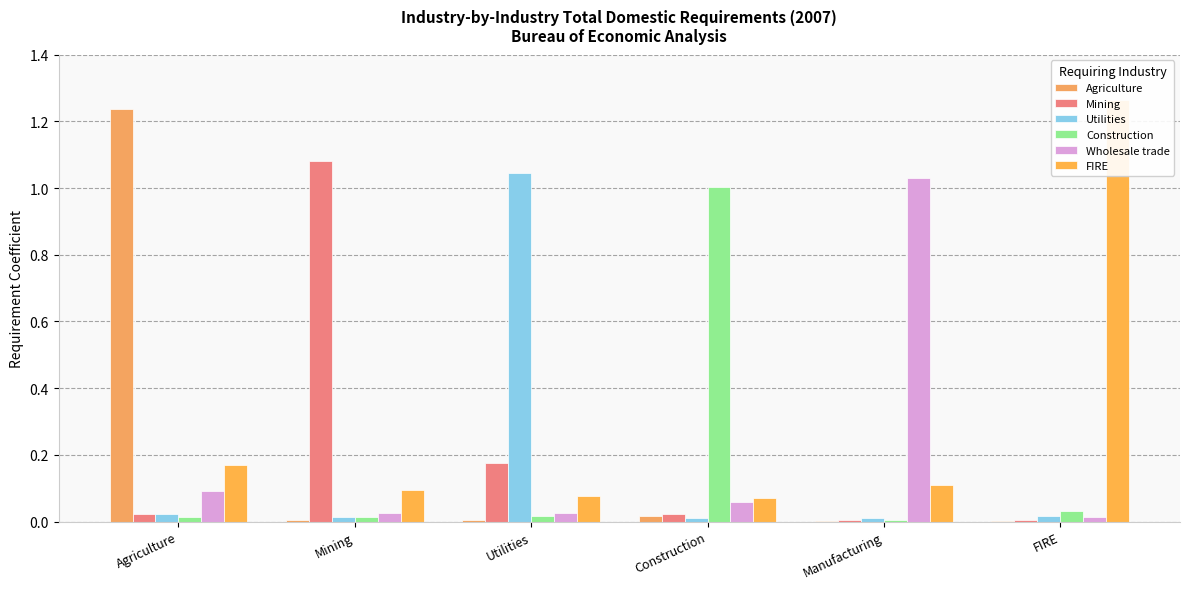

True or false: Utilities has a value of 1.0 at Utilities.

True